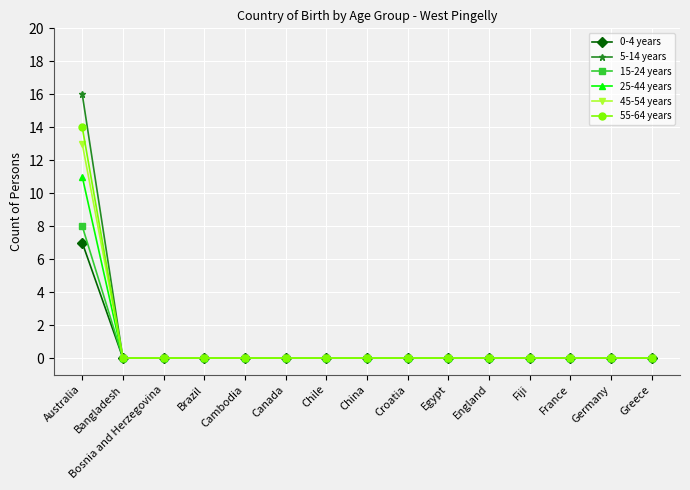

Which series has the widest spread of values?

5-14 years